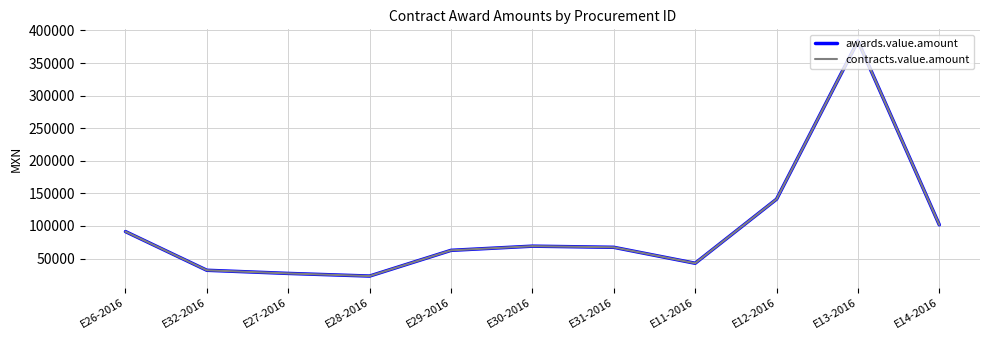

Between E30-2016 and E14-2016, which series saw the biggest shift?

awards.value.amount